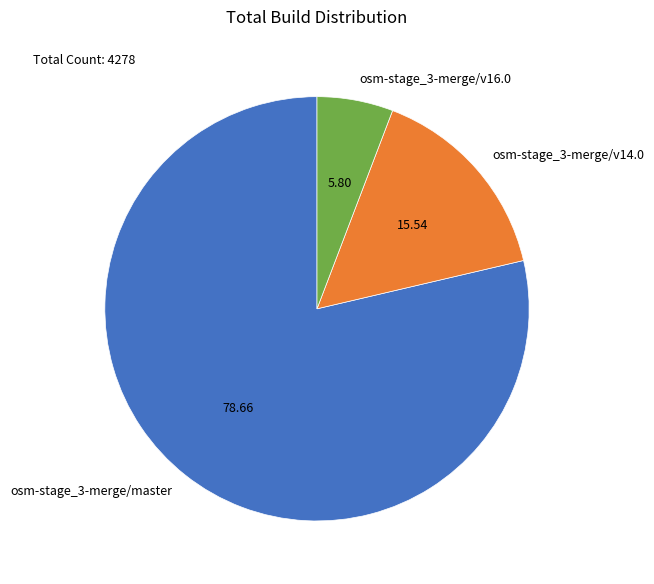

Rank the categories by value from lowest to highest.

osm-stage_3-merge/v16.0, osm-stage_3-merge/v14.0, osm-stage_3-merge/master